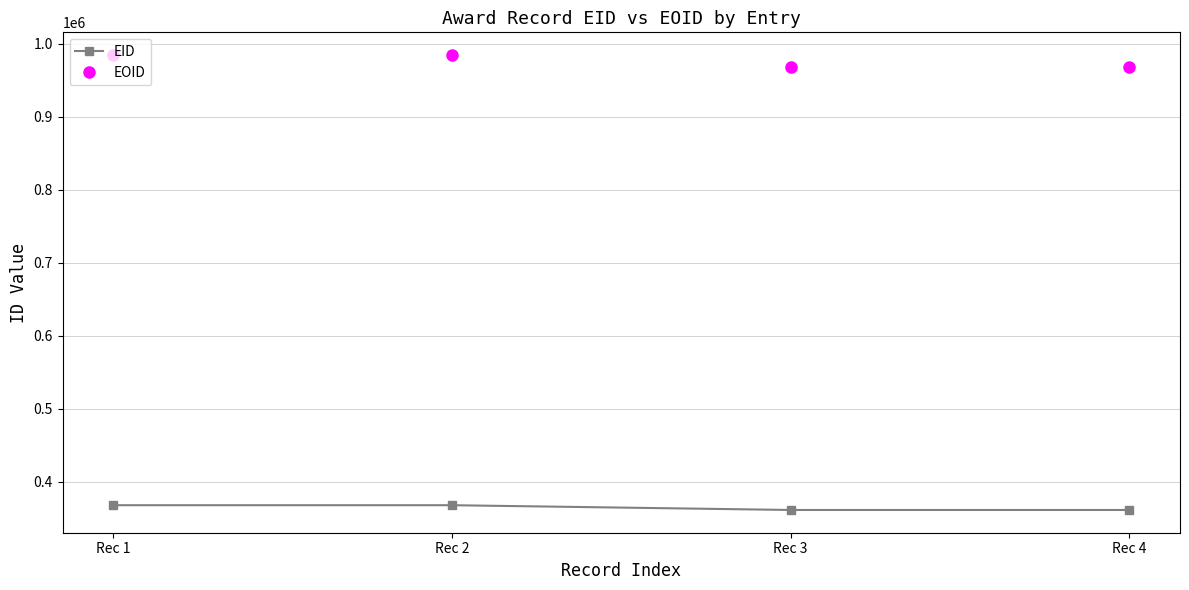

Rank the series by their average value, from lowest to highest.

EID, EOID